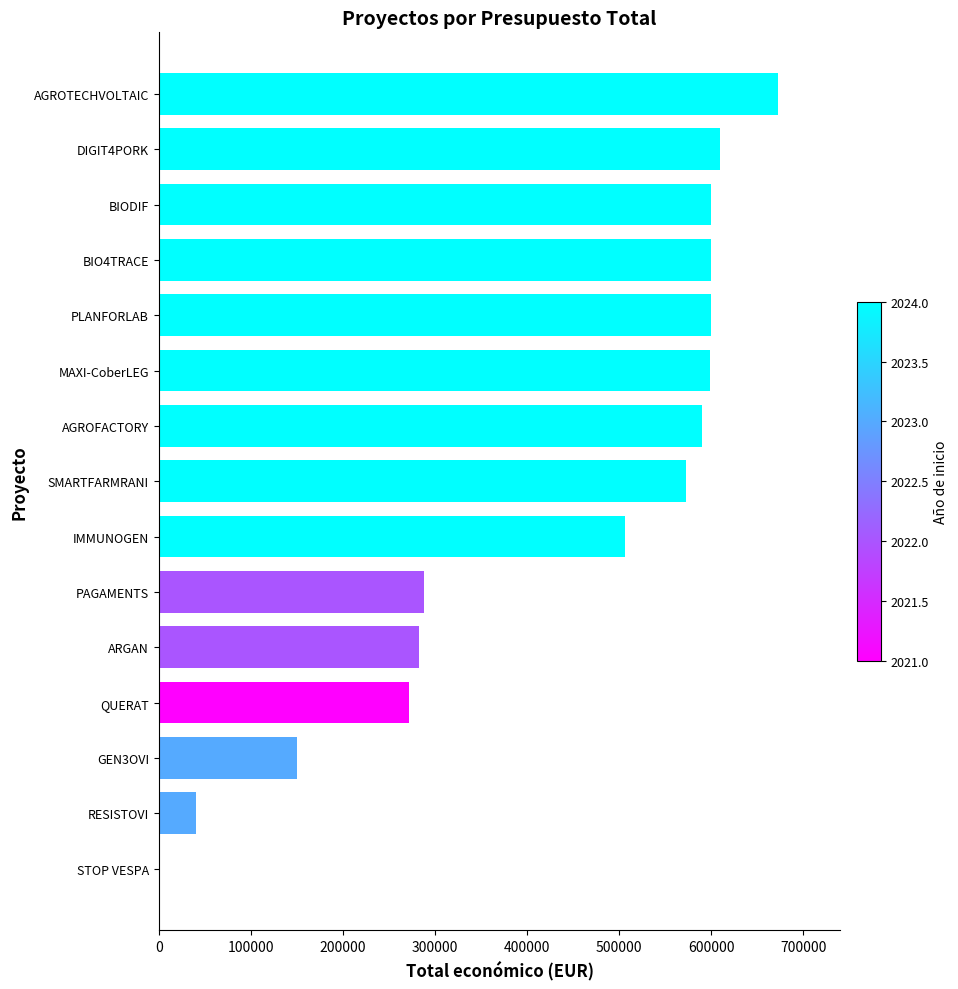

Count the number of categories in the chart.

15